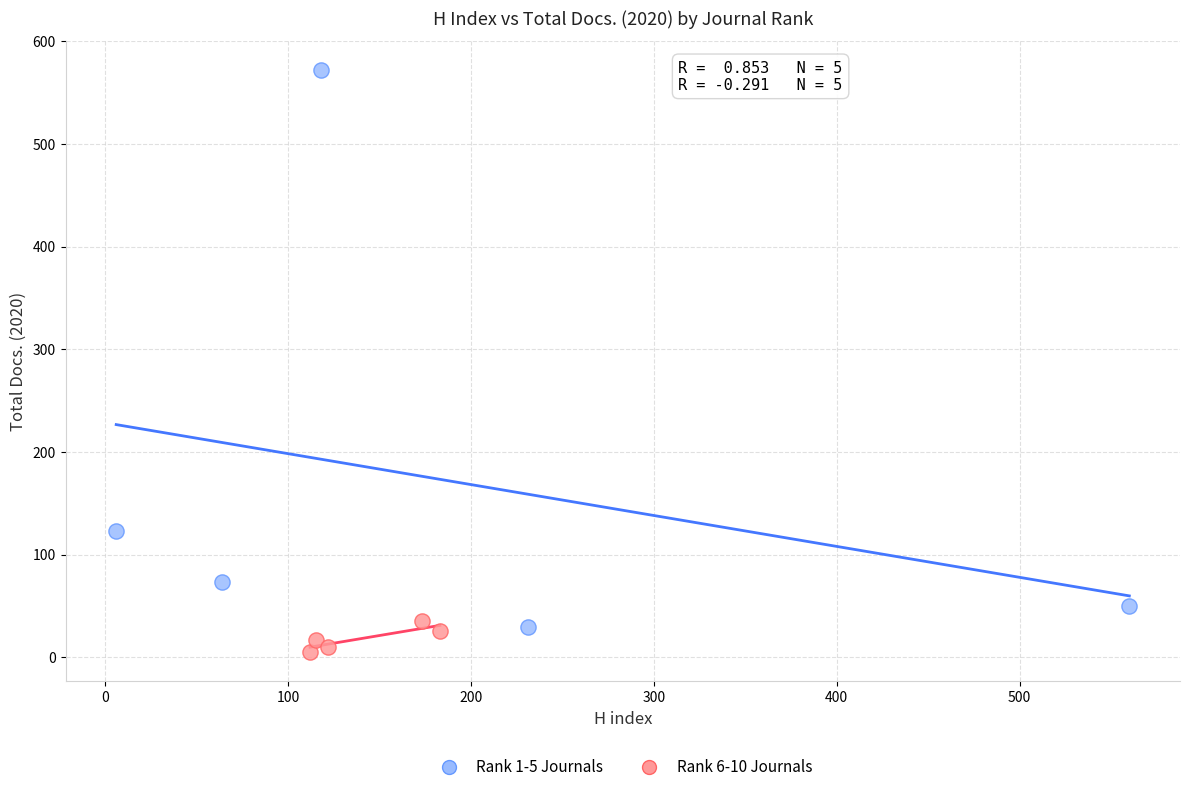

Which series has the largest Y range (max minus min)?

Rank 1-5 Journals